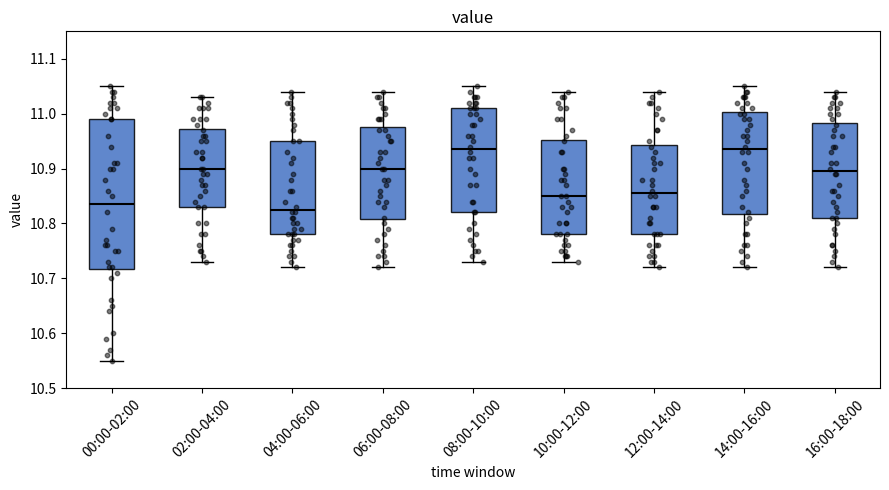

Reading left to right, read every box against the y-axis: the position of its median line, the range the box covers, and the ends of its whiskers. The values are not printed on the chart, so give them approximately, as read against the axis.

00:00-02:00: median 10.84, box 10.72 to 10.99, whiskers 10.55 to 11.05
02:00-04:00: median 10.90, box 10.83 to 10.97, whiskers 10.73 to 11.03
04:00-06:00: median 10.83, box 10.78 to 10.95, whiskers 10.72 to 11.04
06:00-08:00: median 10.90, box 10.81 to 10.98, whiskers 10.72 to 11.04
08:00-10:00: median 10.94, box 10.82 to 11.01, whiskers 10.73 to 11.05
10:00-12:00: median 10.85, box 10.78 to 10.95, whiskers 10.73 to 11.04
12:00-14:00: median 10.86, box 10.78 to 10.94, whiskers 10.72 to 11.04
14:00-16:00: median 10.94, box 10.82 to 11.00, whiskers 10.72 to 11.05
16:00-18:00: median 10.90, box 10.81 to 10.98, whiskers 10.72 to 11.04